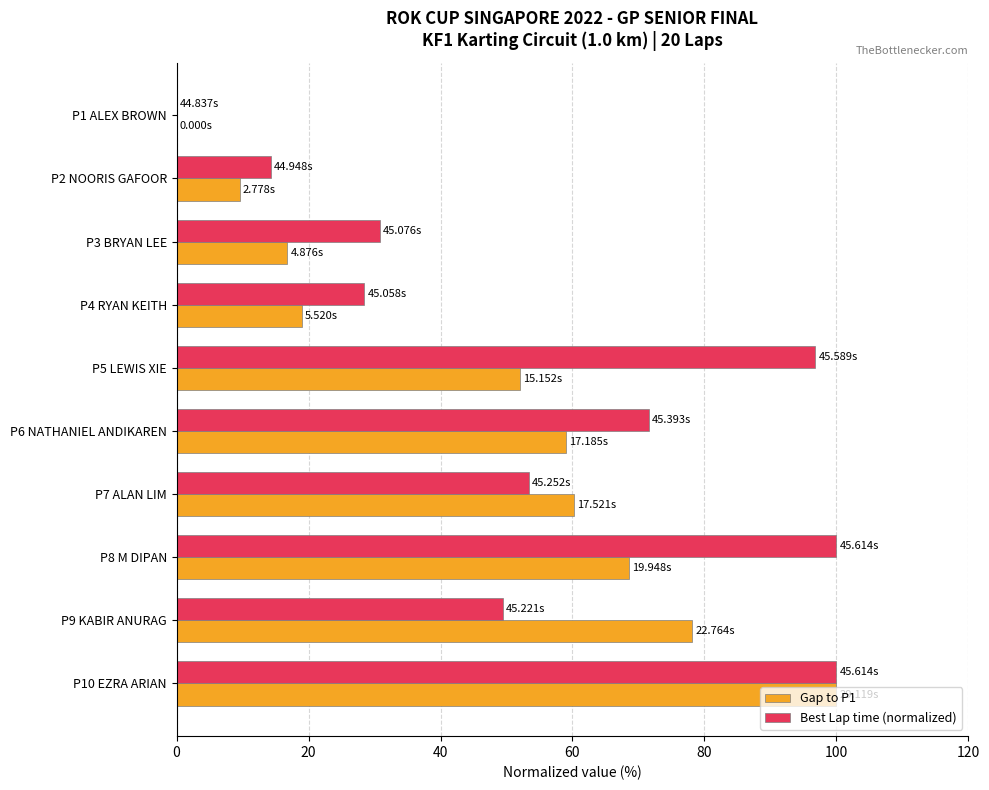

Between P4 RYAN KEITH and P8 M DIPAN, which series saw the biggest shift?

Best Lap time (normalized)